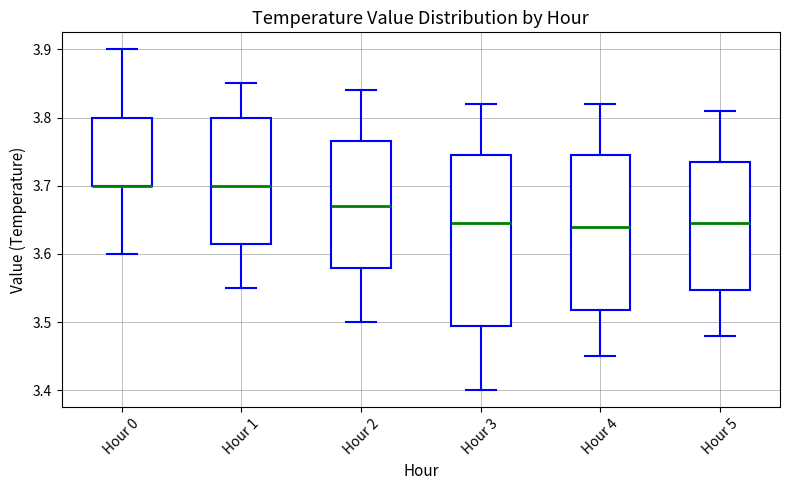

Reading left to right, transcribe this box plot: for each box, give where its median line is, the range the box spans, and where its two whiskers end, as read against the y-axis. The values are not printed on the chart, so give them approximately, as read against the axis.

Hour 0: median 3.70 (drawn on the box's lower edge), box 3.70 to 3.80, whiskers 3.60 to 3.90
Hour 1: median 3.70, box 3.62 to 3.80, whiskers 3.55 to 3.85
Hour 2: median 3.67, box 3.58 to 3.77, whiskers 3.50 to 3.84
Hour 3: median 3.65, box 3.50 to 3.75, whiskers 3.40 to 3.82
Hour 4: median 3.64, box 3.52 to 3.75, whiskers 3.45 to 3.82
Hour 5: median 3.65, box 3.55 to 3.74, whiskers 3.48 to 3.81